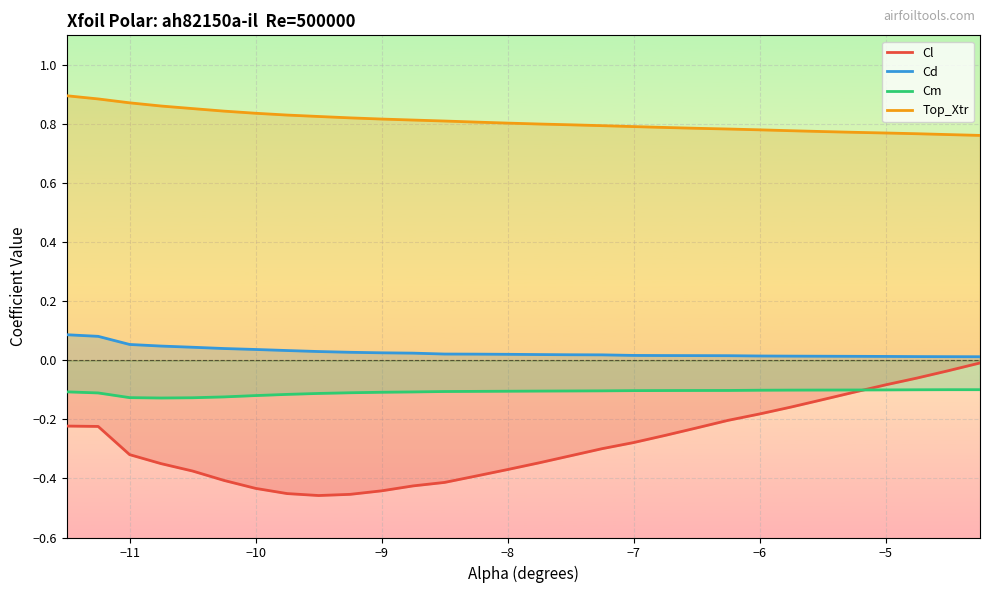

What are all the series names shown in the legend?

Cl, Cd, Cm, Top_Xtr